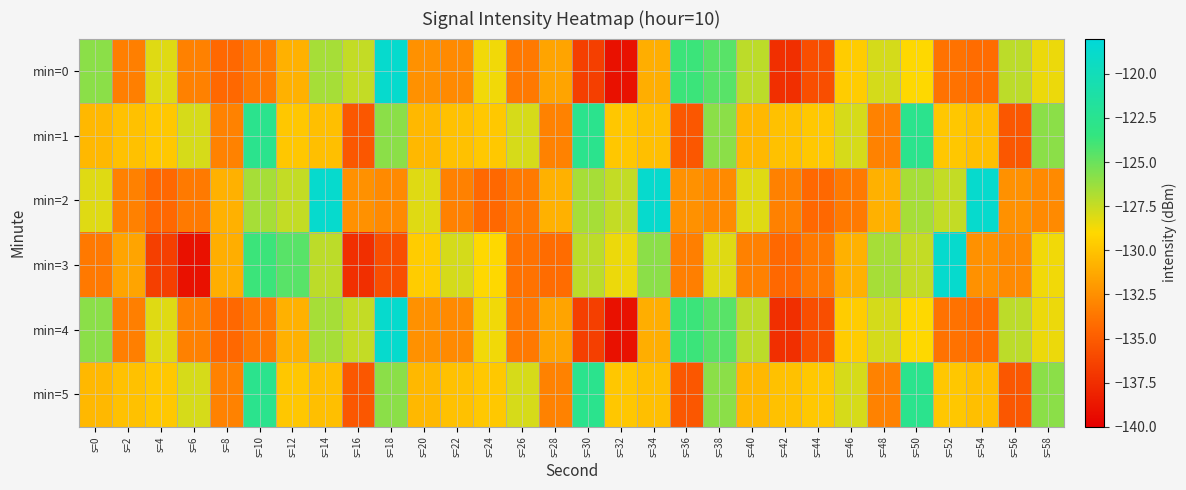

How many data points does each series have?

30